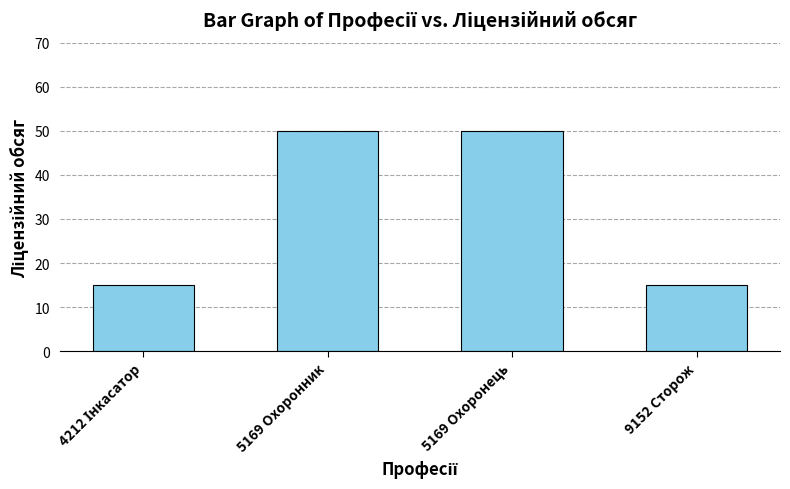

What is the difference between the second highest and minimum values?

35